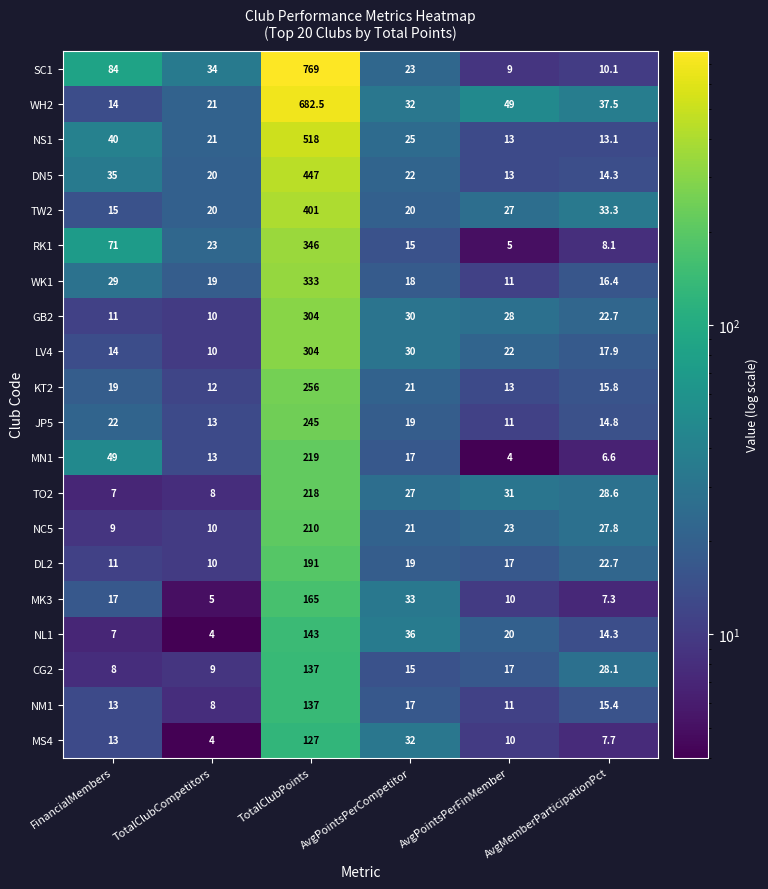

Which series has the largest total across all categories?

SC1